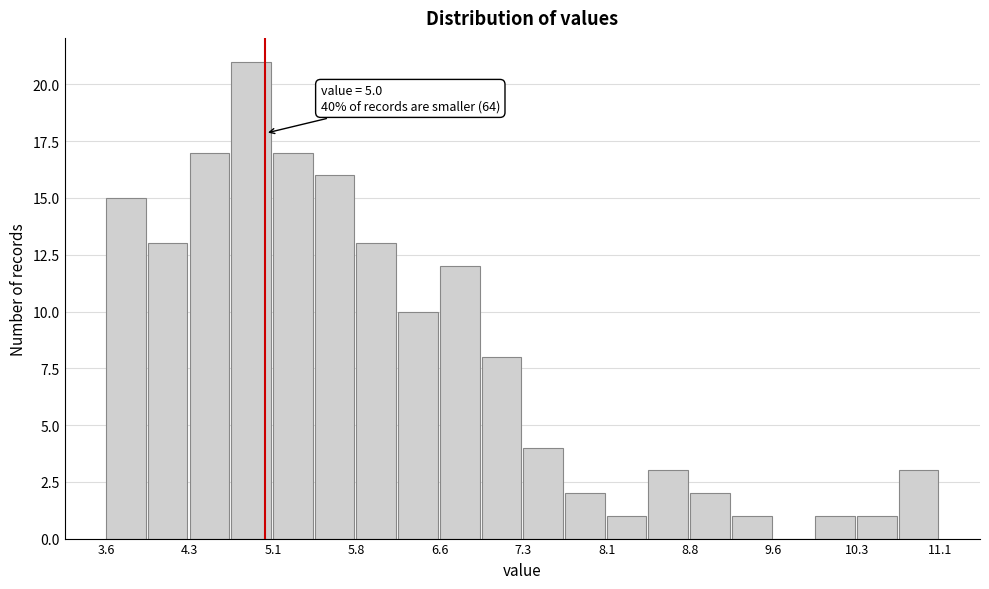

Read against the x-axis, roughly where is the centre of the tallest bar?

4.9